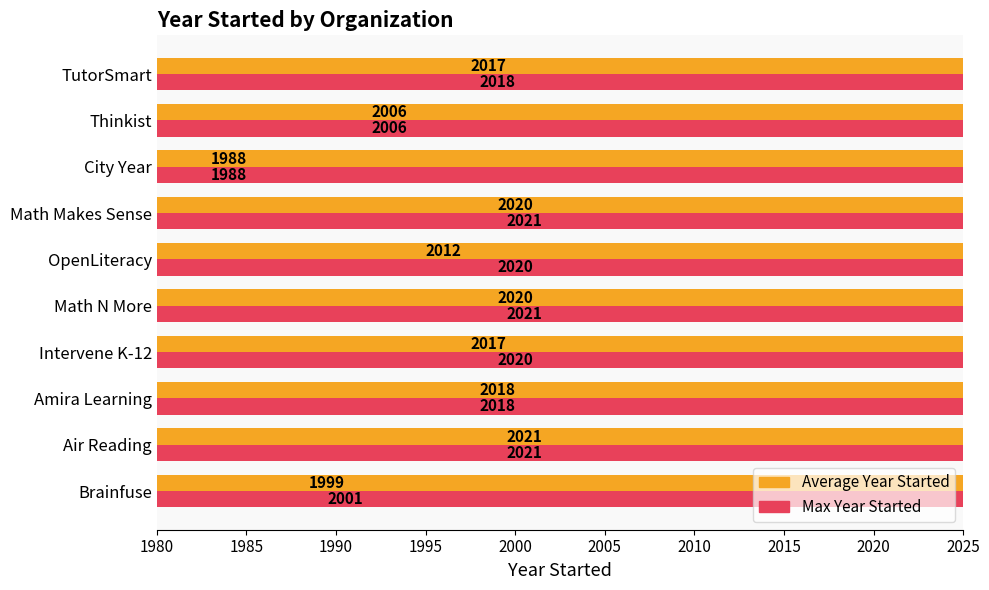

How many groups of bars are there?

10